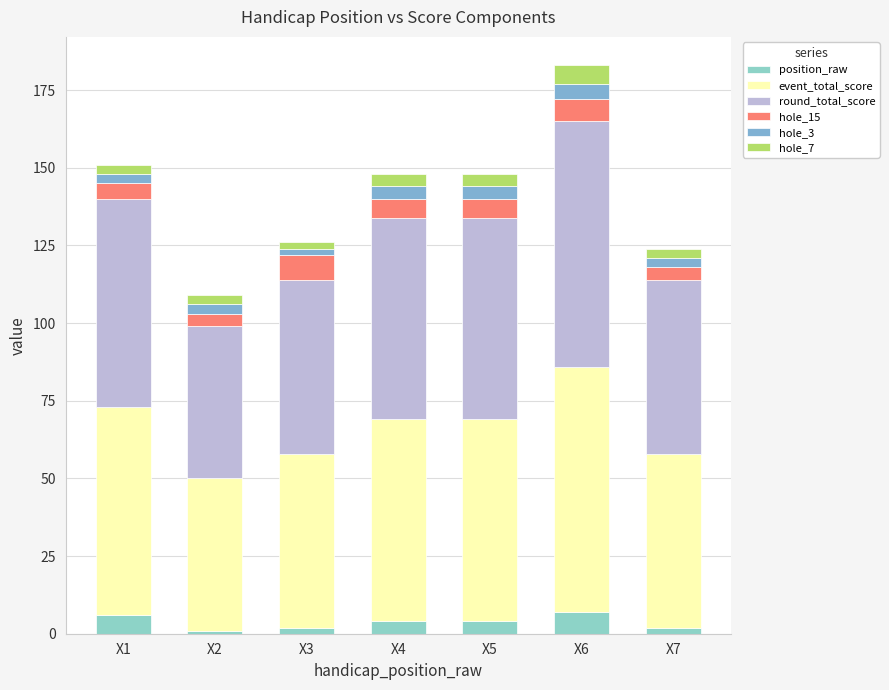

How many distinct data groups are displayed?

6